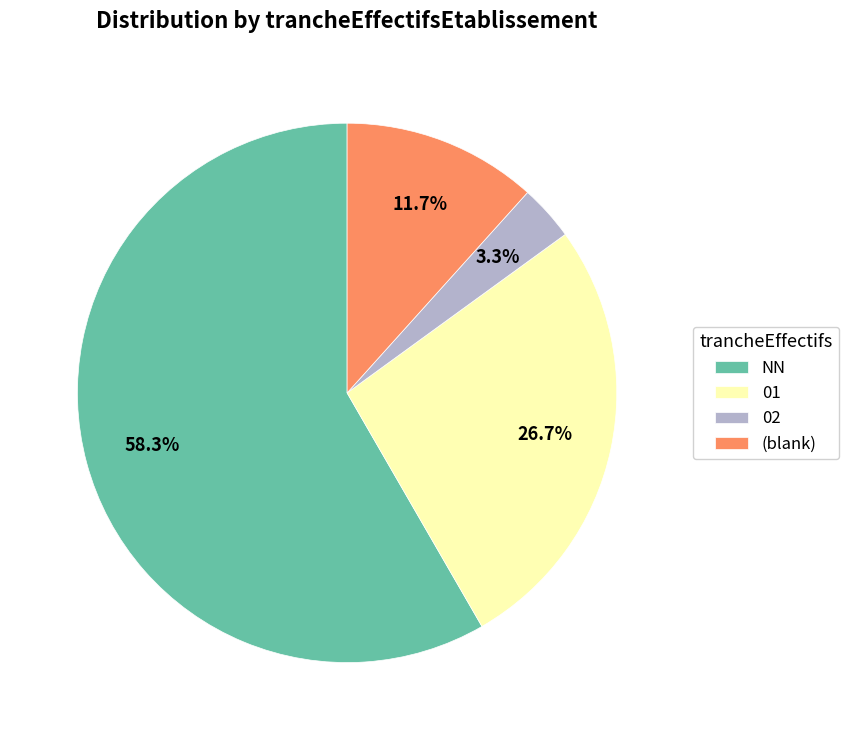

How many slices are in this pie chart?

4